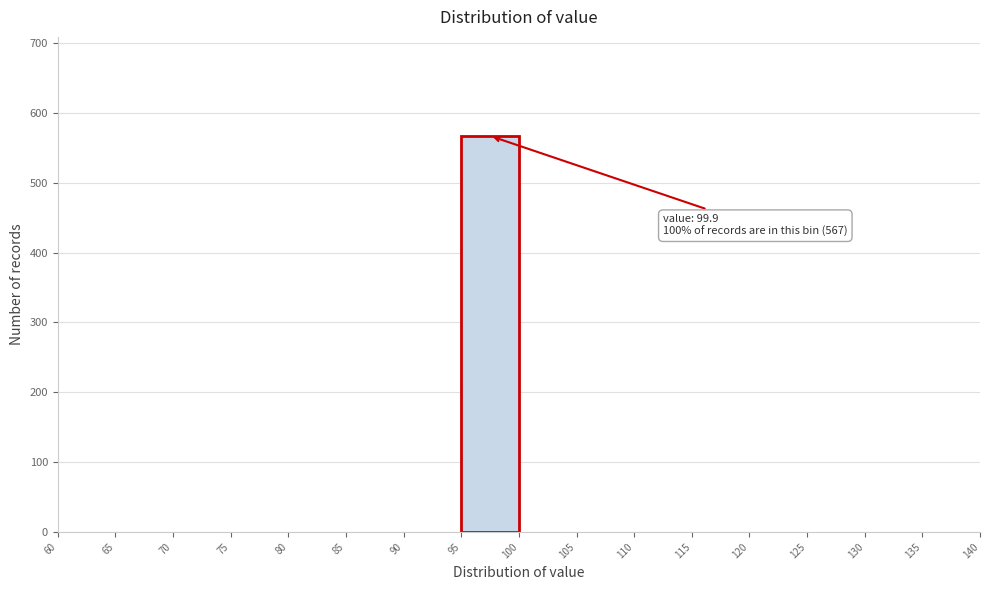

Which range on the x-axis has the tallest bar?

95 to 100